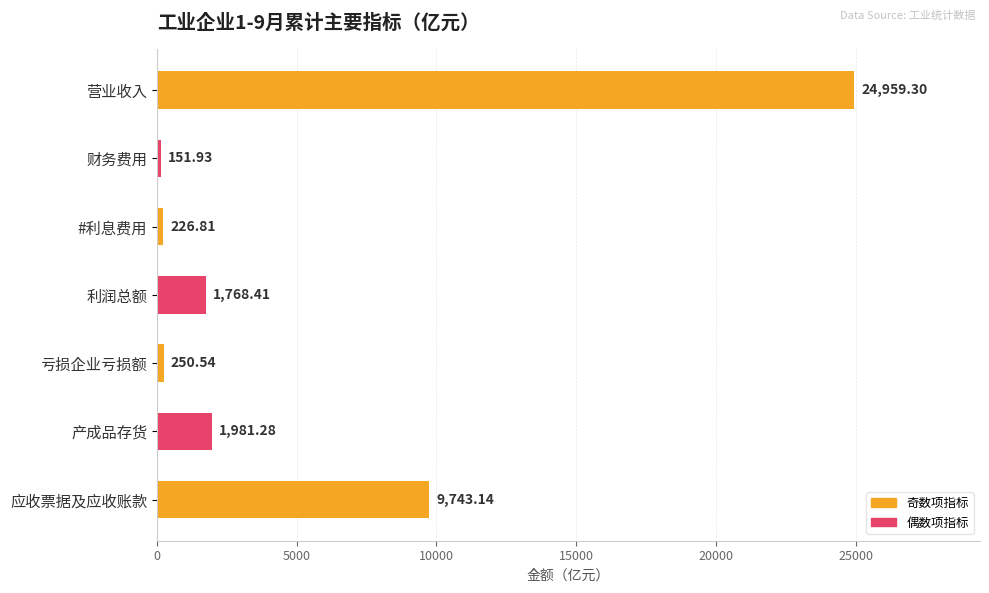

What is the smallest value displayed?

151.9